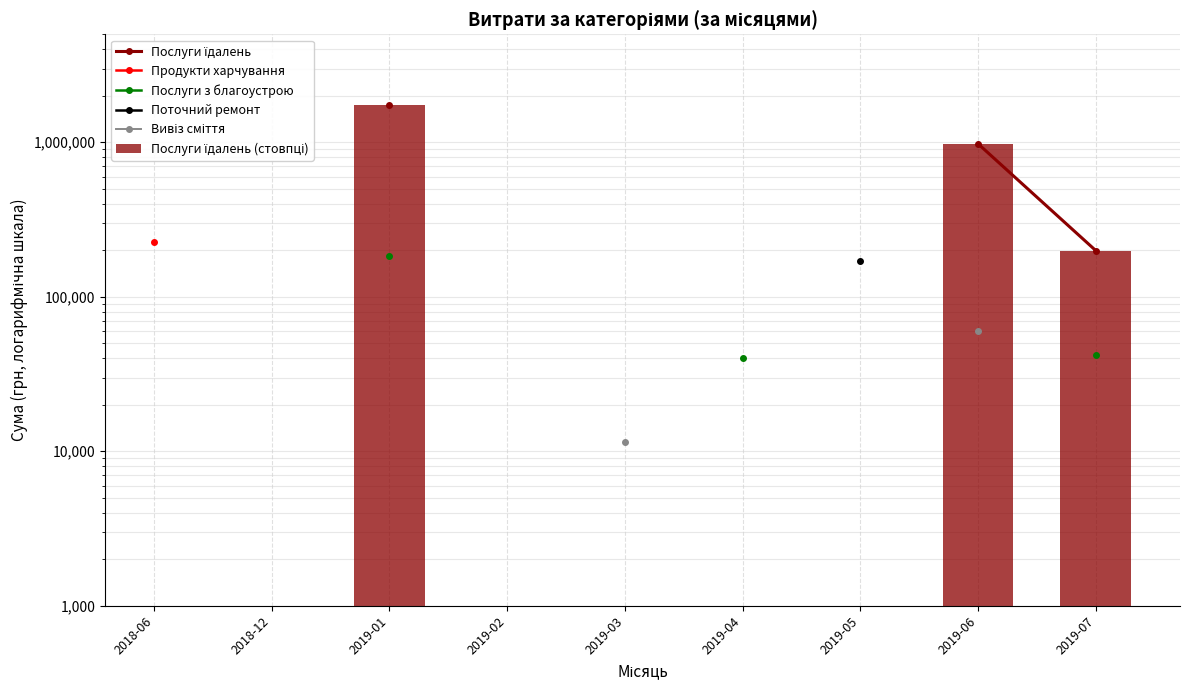

What position from the left is 2019-07?

9